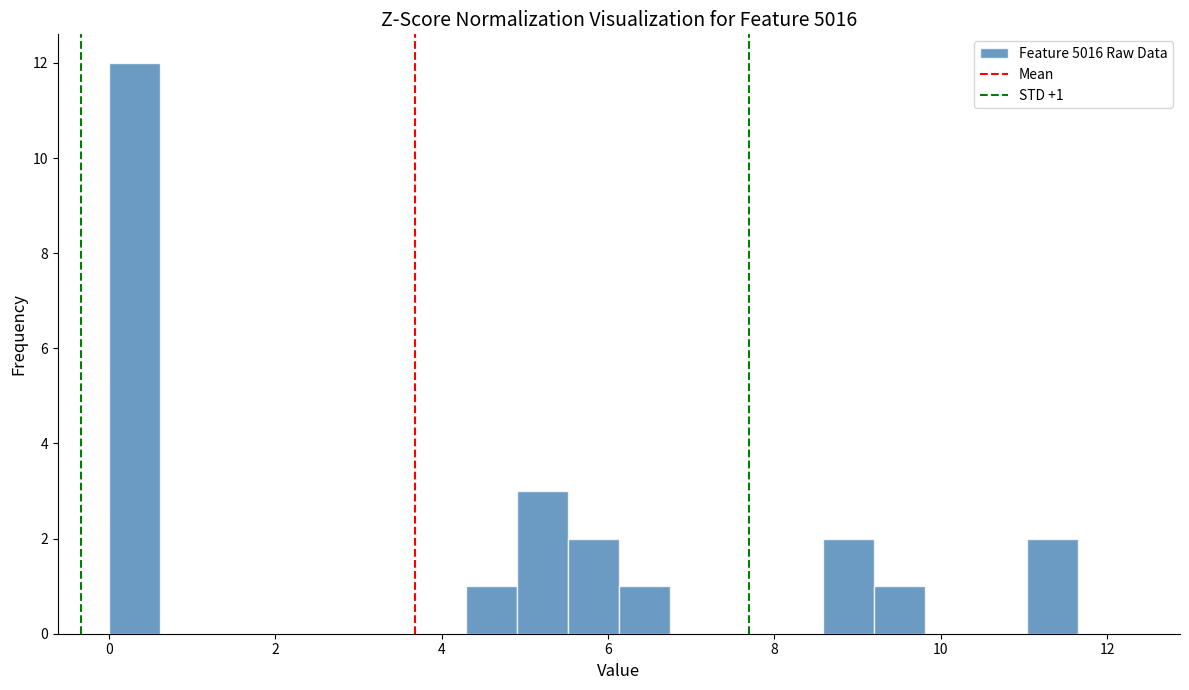

Read against the x-axis, roughly where is the centre of the tallest bar?

0.4